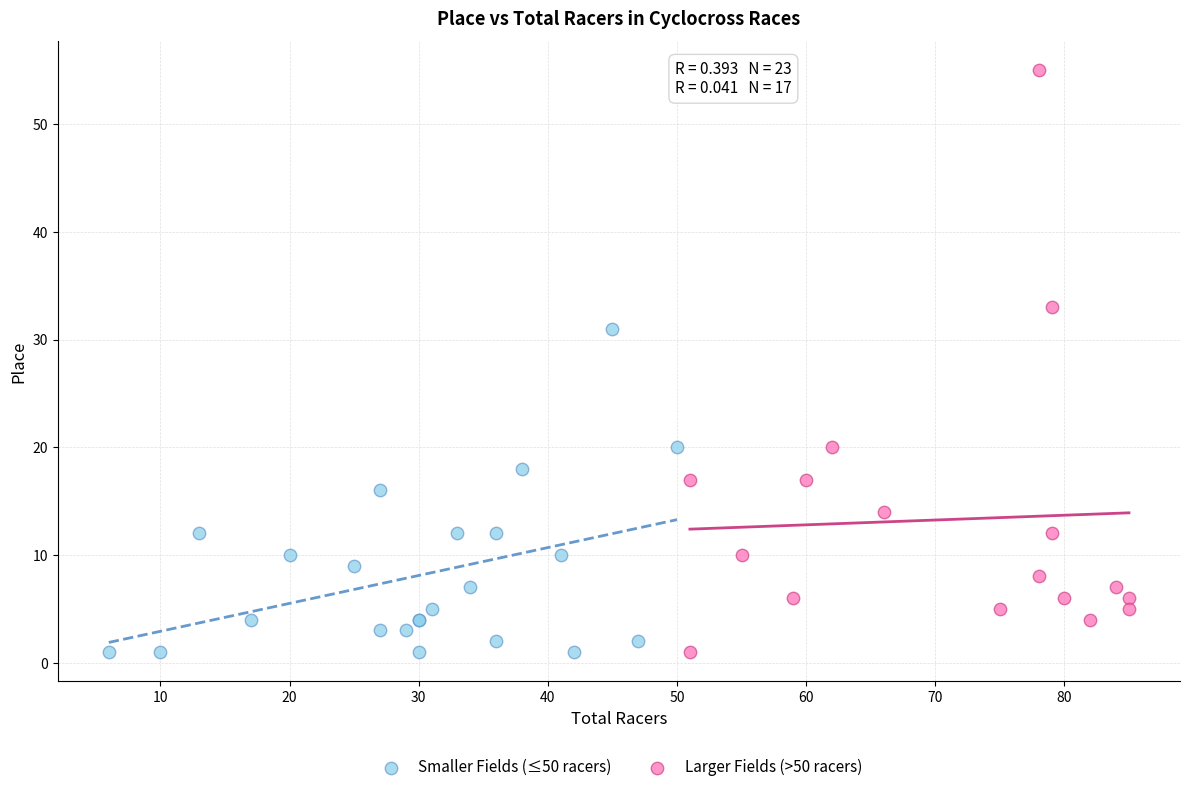

Which series reaches the maximum Y coordinate?

Larger Fields (>50 racers)